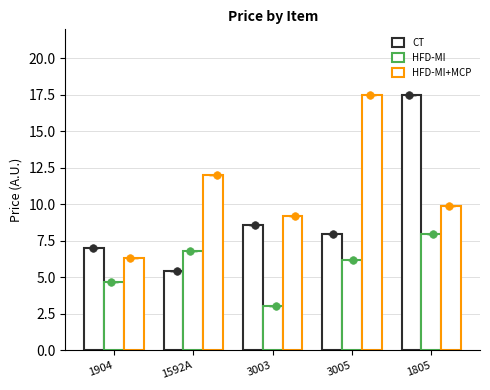

Which series has the largest total across all categories?

HFD-MI+MCP